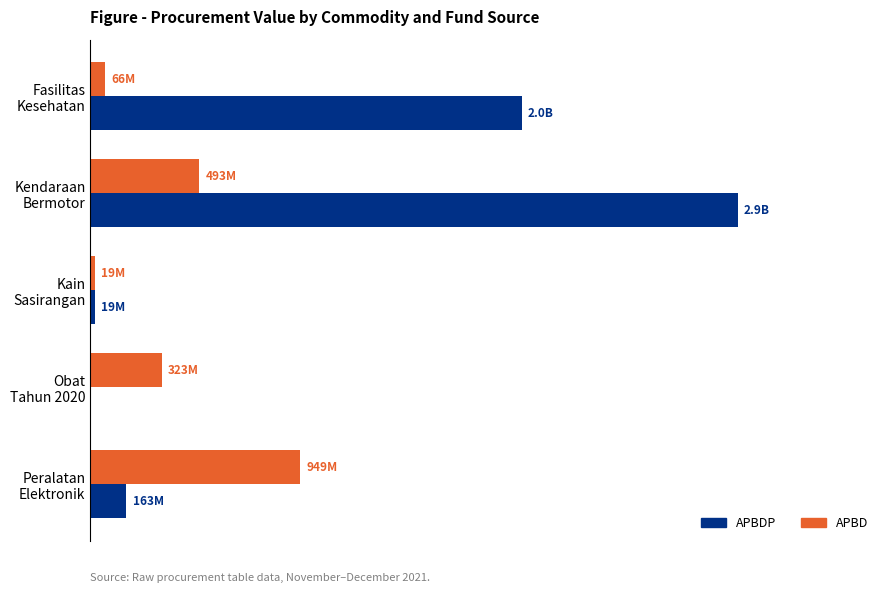

At which category does the chart reach its peak across all series?

Kendaraan
Bermotor